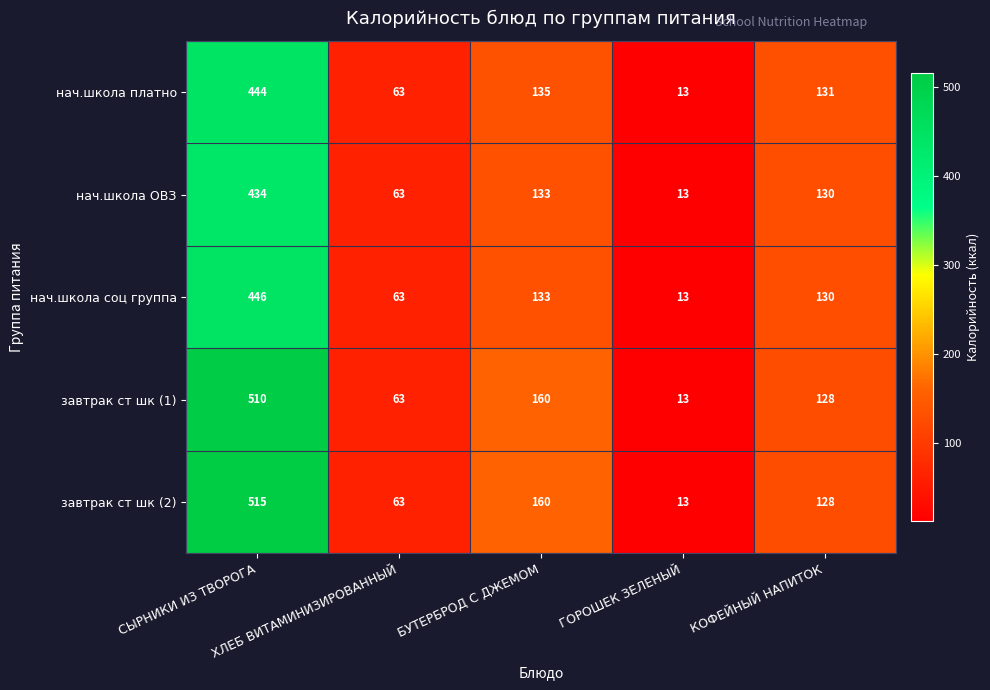

What is the difference between the highest and lowest values at СЫРНИКИ ИЗ ТВОРОГА?

81